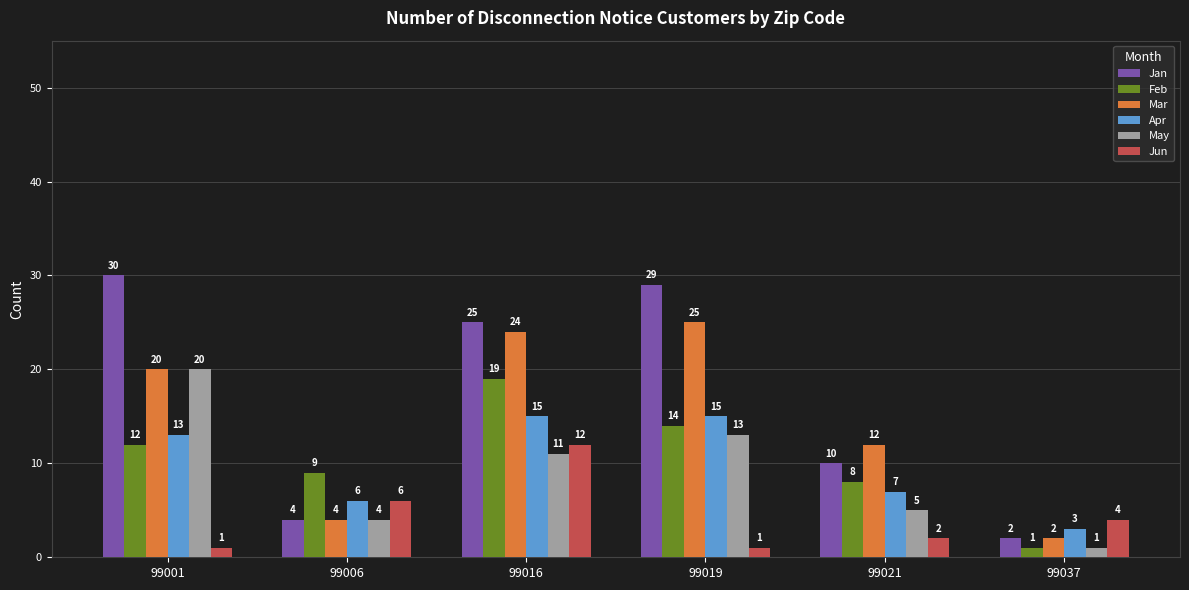

What is the value of the Mar bar at the 4th from the left?

25